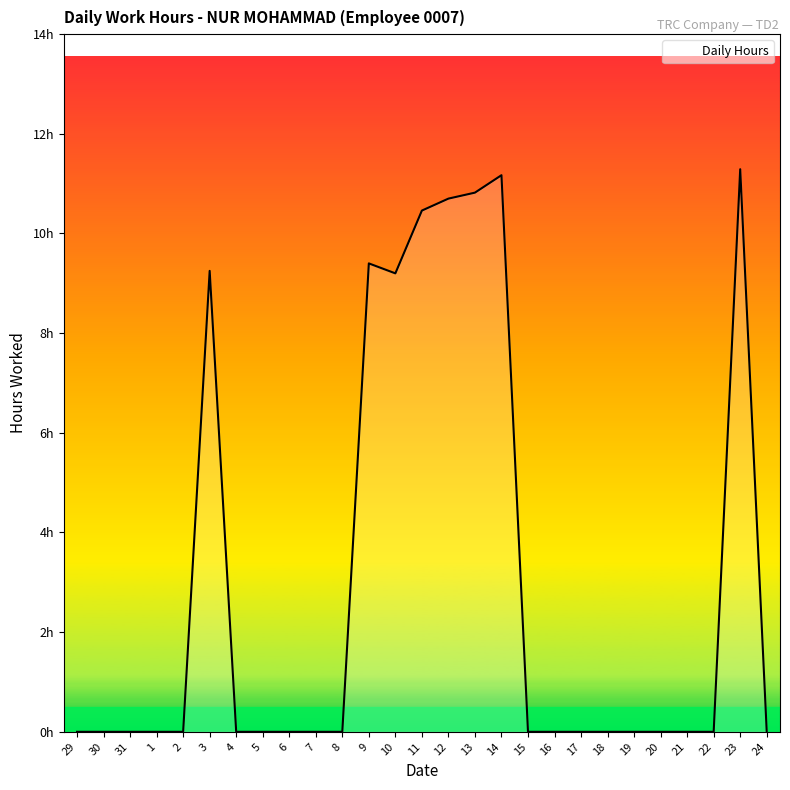

Which has a higher value, 14 or 23?

23